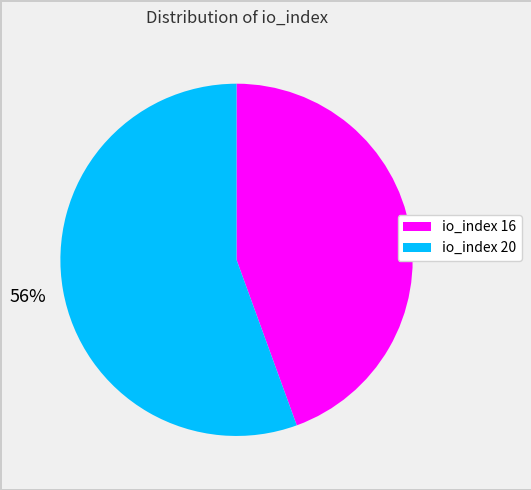

True or false: io_index 20 accounts for 56% of the total.

True